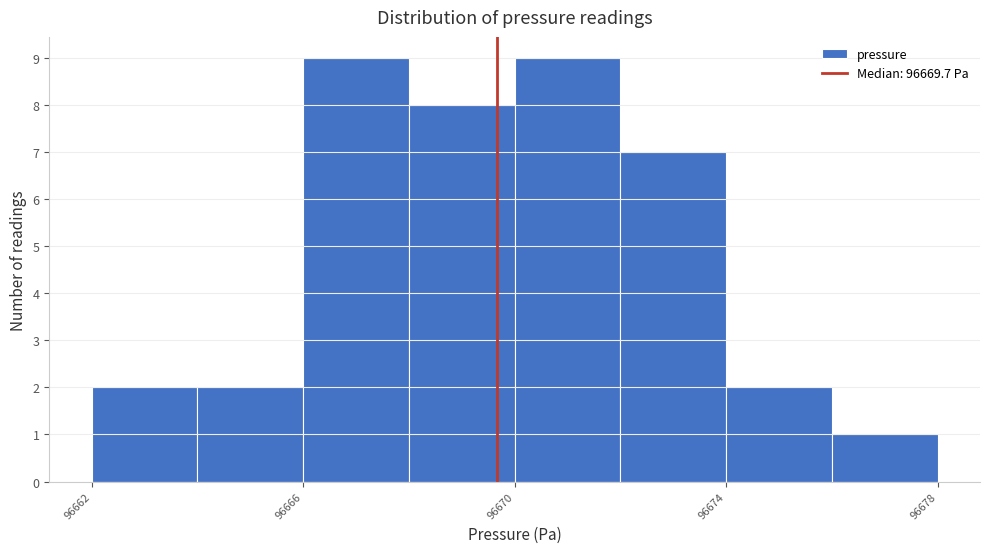

Reading left to right, transcribe this chart: for each bar, give the range it covers on the x-axis and its height. The values are not printed on the chart, so give them approximately, as read against the axis.

96662 to 96664: 2
96664 to 96666: 2
96666 to 96668: 9
96668 to 96670: 8
96670 to 96672: 9
96672 to 96674: 7
96674 to 96676: 2
96676 to 96678: 1